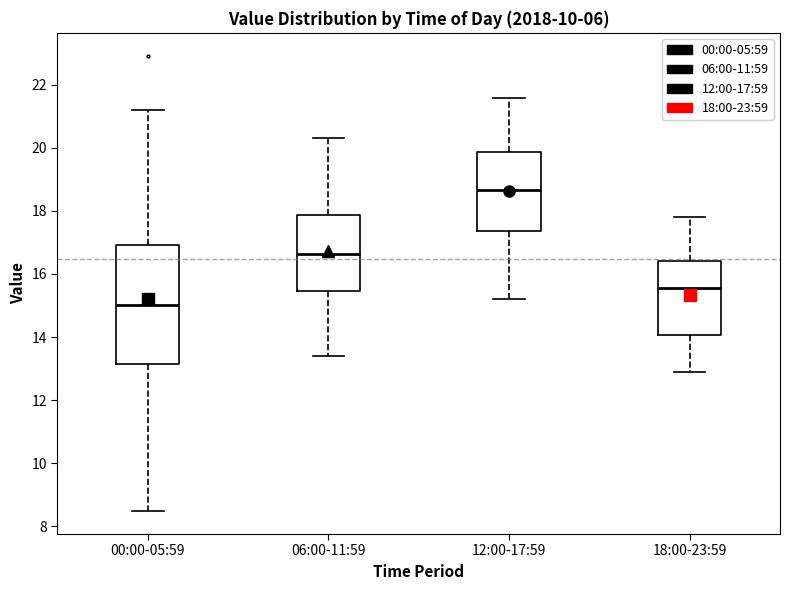

Where is the upper edge of the box for 18:00-23:59 on the y-axis? The values are not printed on the chart, so give them approximately, as read against the axis.

16.4